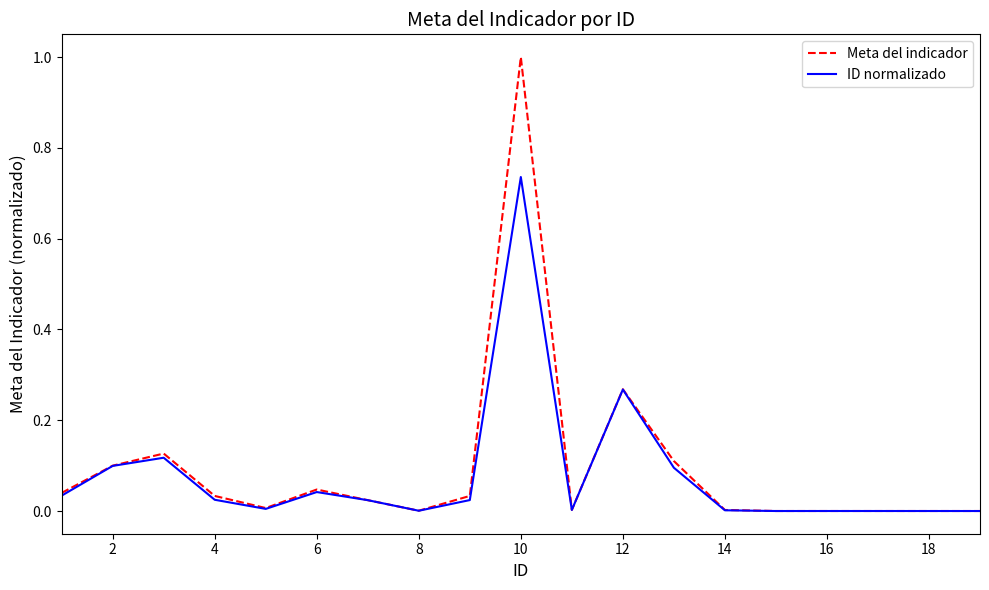

True or false: ID normalizado has more than 0 points higher than both neighbors.

True